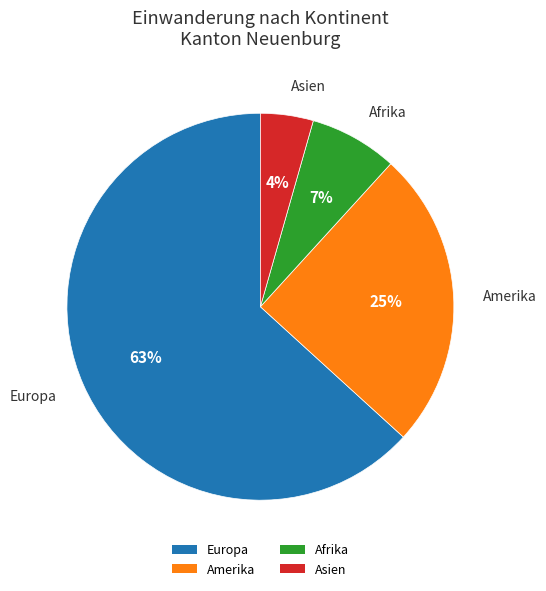

To the nearest percent, what percentage of the pie is Afrika?

7%